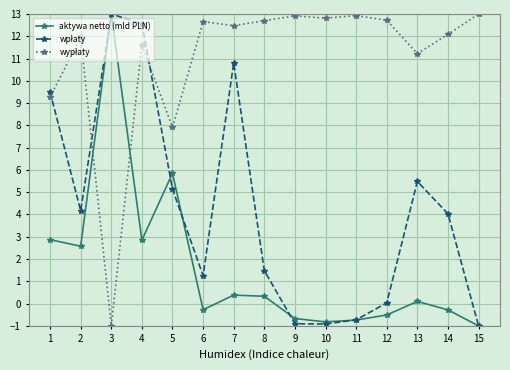

The aktywa netto (mld PLN) series shows 1.9 at 1. True or false?

False